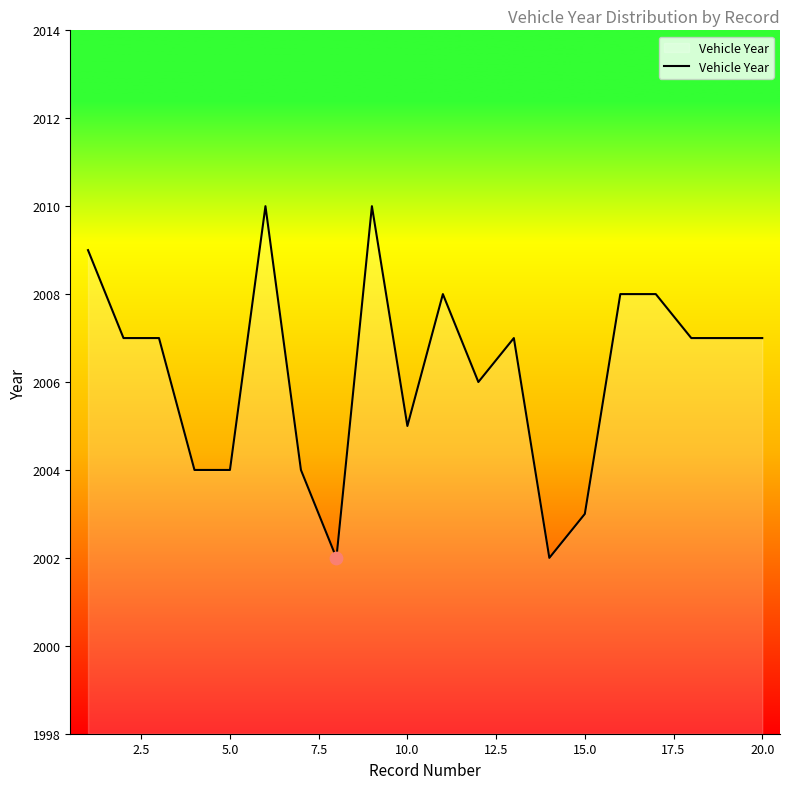

What is the difference between the maximum and minimum values?

8